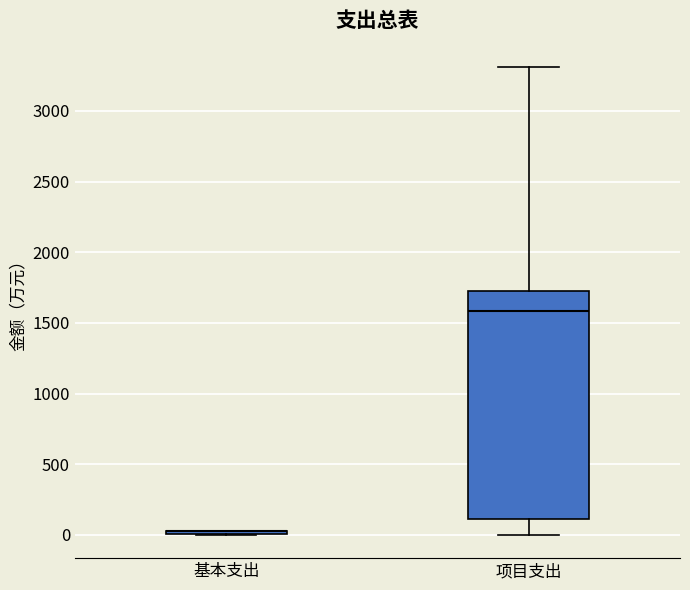

Reading left to right, transcribe this box plot: for each box, give where its median line is, the range the box spans, and where its two whiskers end, as read against the y-axis. The values are not printed on the chart, so give them approximately, as read against the axis.

基本支出: box collapsed to a line at 50, whiskers 0 to 50
项目支出: median 1600, box 100 to 1750, whiskers 0 to 3300